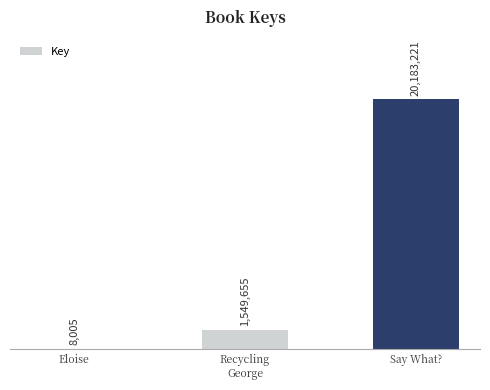

Are the bars horizontal?

No